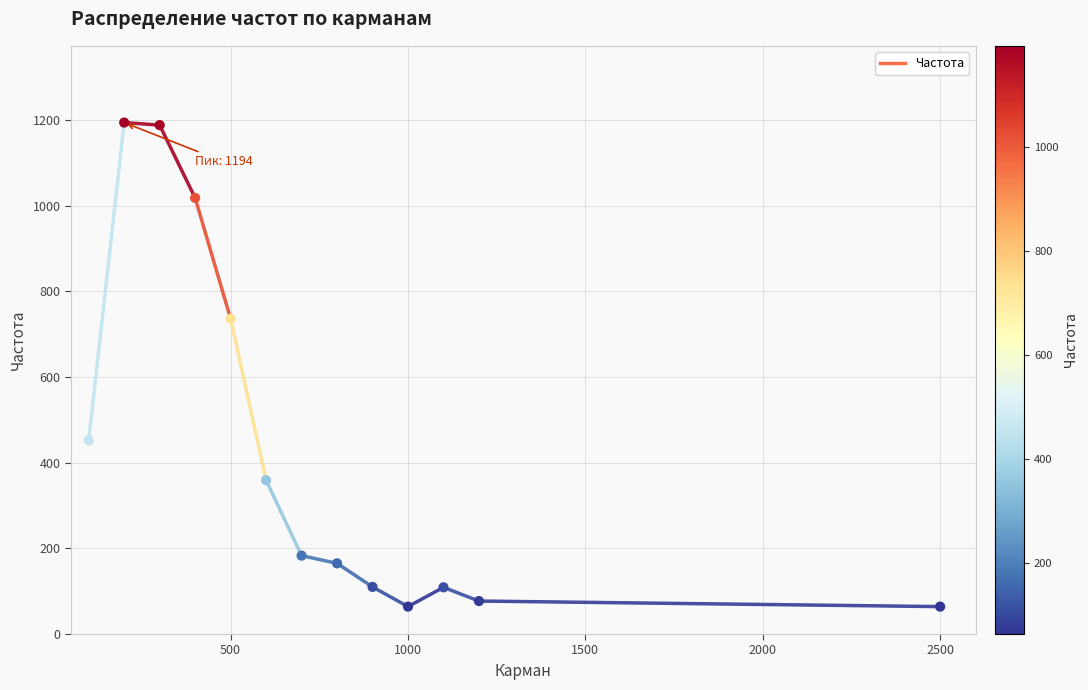

What is the change in value from 600 to 700?

-176